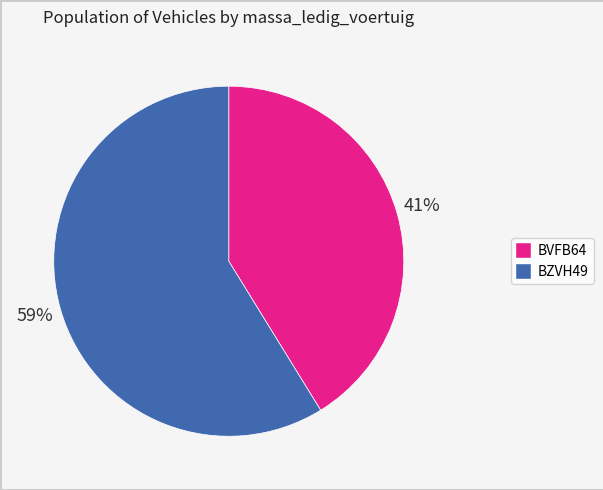

Is there any slice that represents more than half of the pie?

Yes